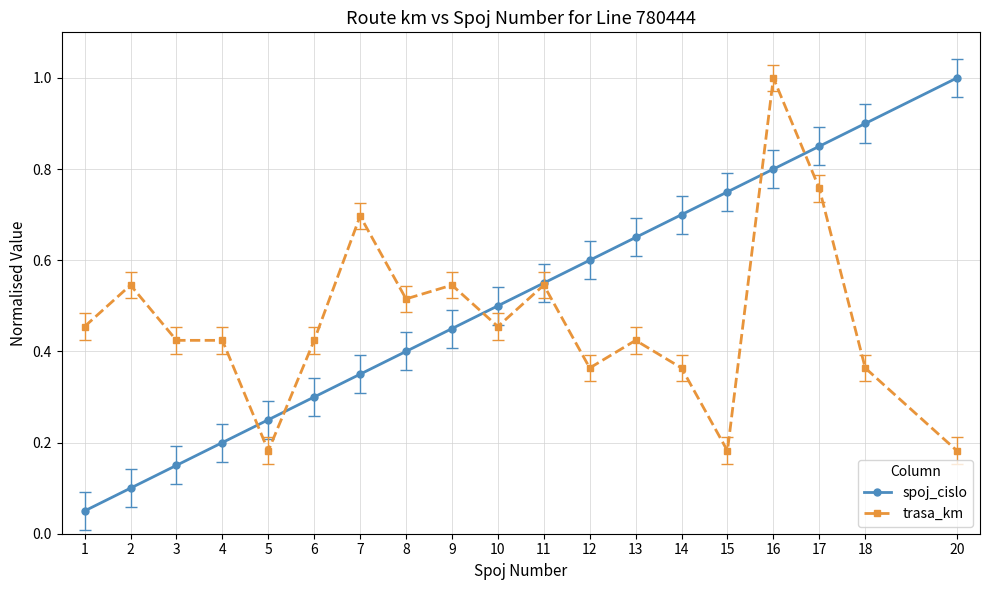

Rank the series at 2 from highest to lowest value.

trasa_km, spoj_cislo